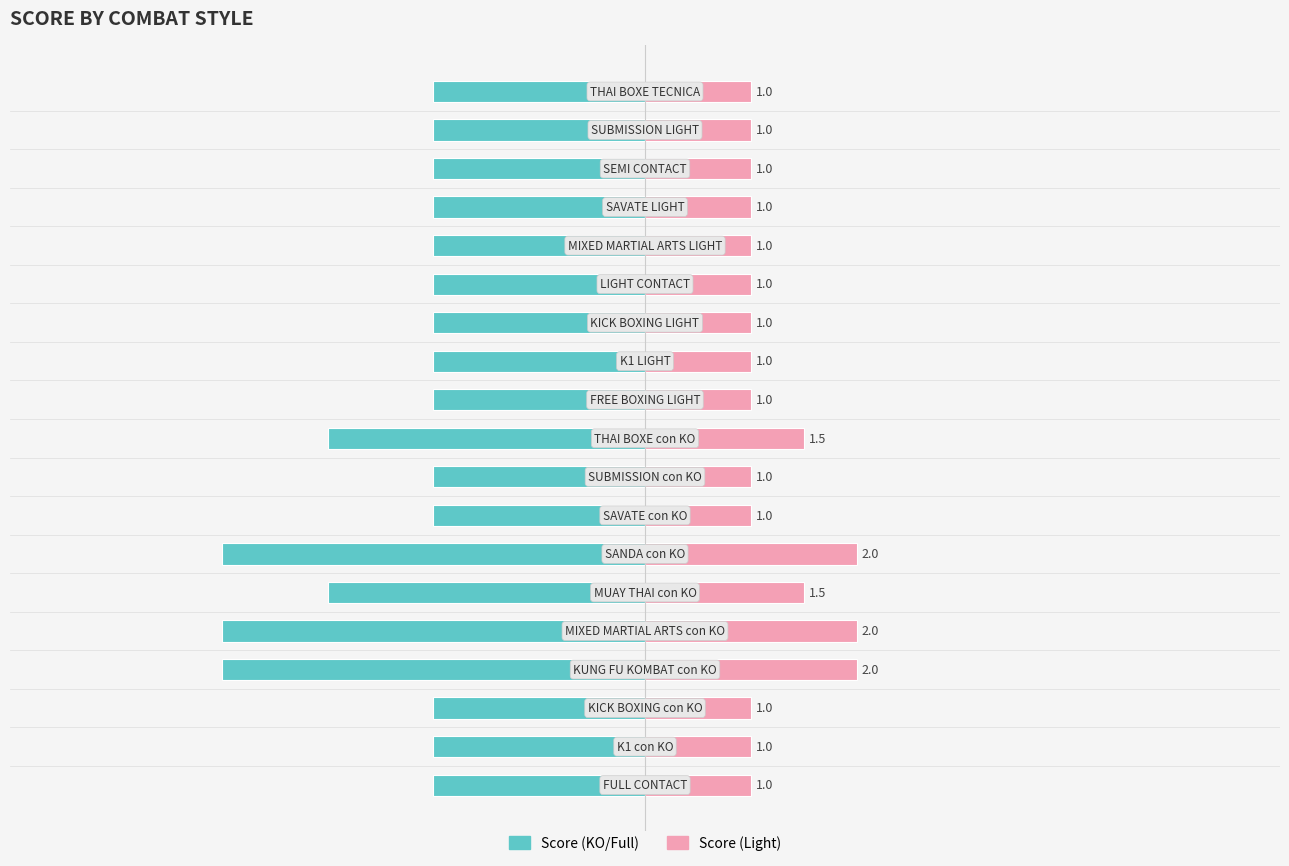

What is the difference between the highest and lowest values at 13?

3.0